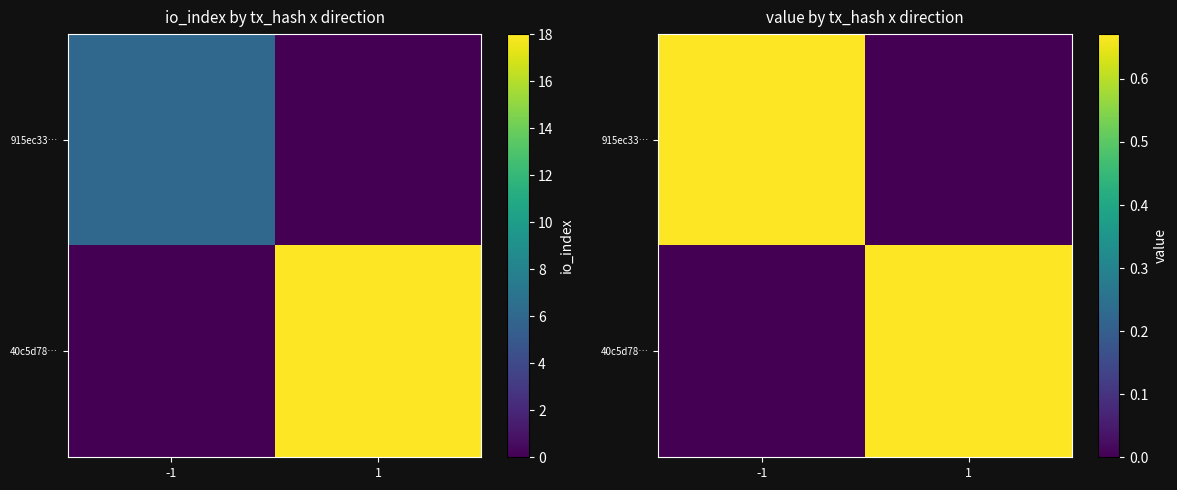

What is the spread (max minus min) of values at 1?

0.7